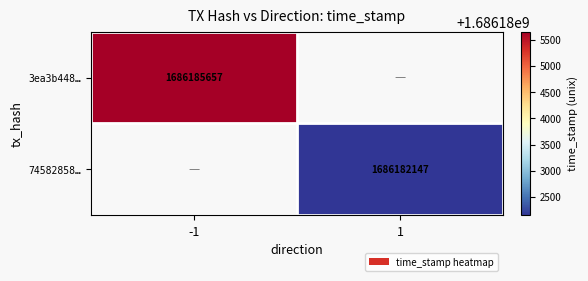

The 74582858… series shows 1686182147 at 1. True or false?

True